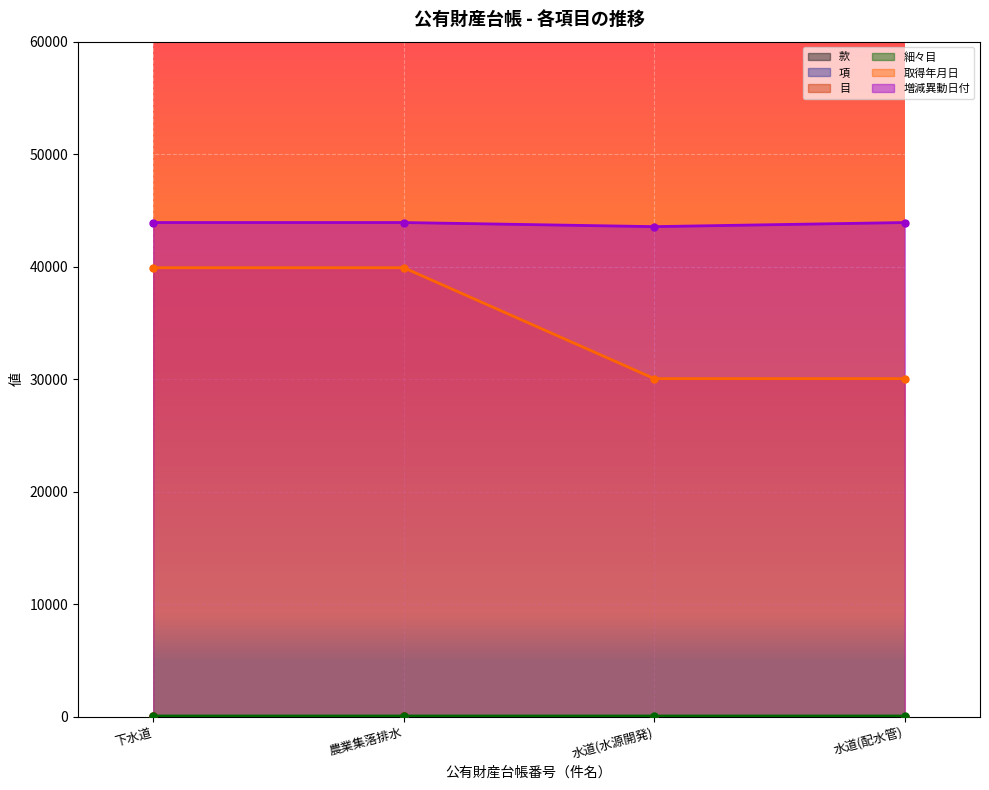

True or false: 細々目 and 増減異動日付 cross at least once.

False